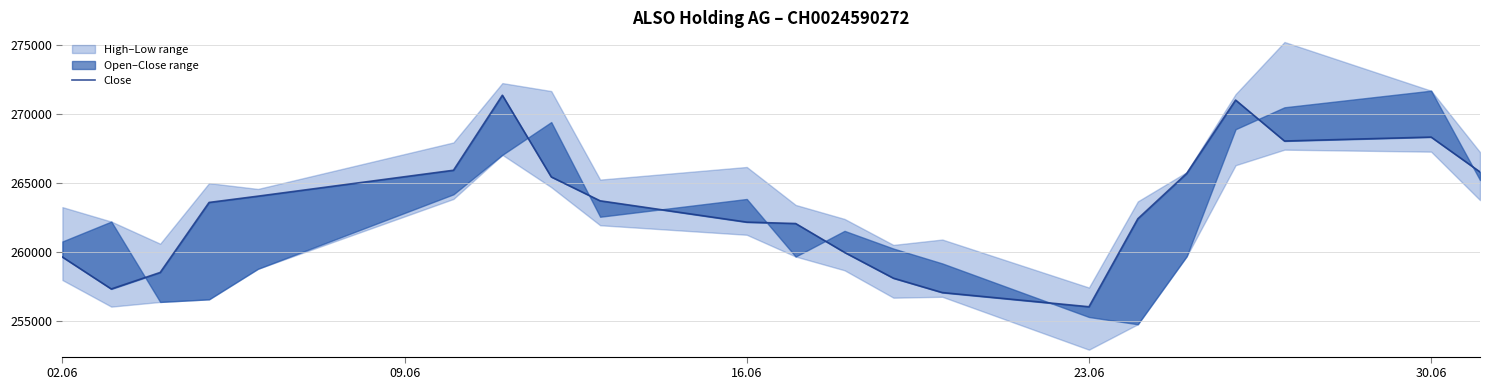

How many data points are above 263578?

10